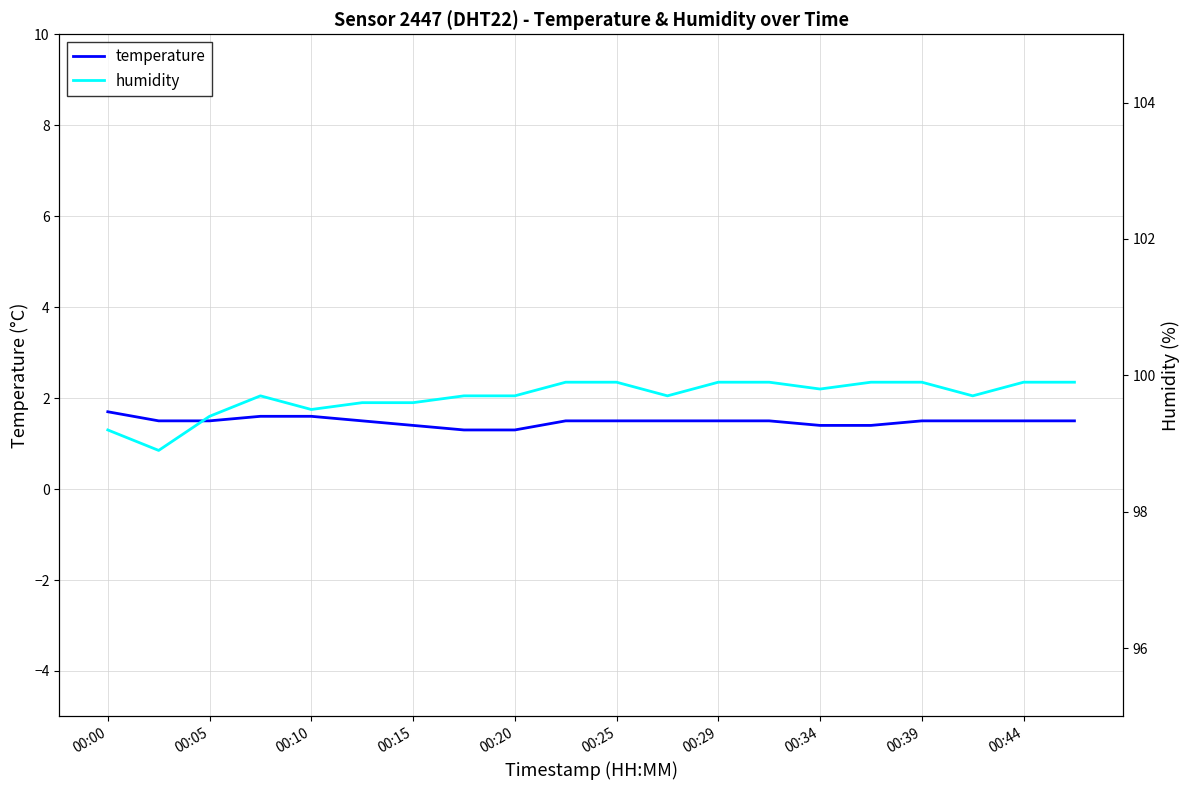

Which category has the highest value in the temperature series?

00:00